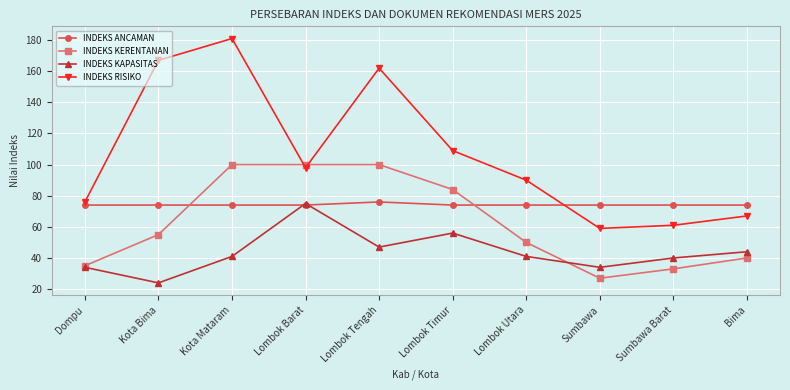

What is the average value of the INDEKS KAPASITAS series?

44